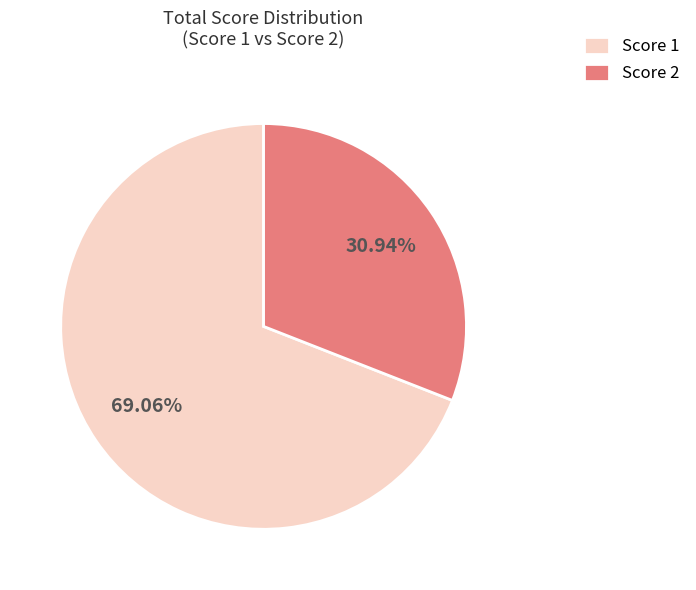

Rank the categories by value from highest to lowest.

Score 1, Score 2